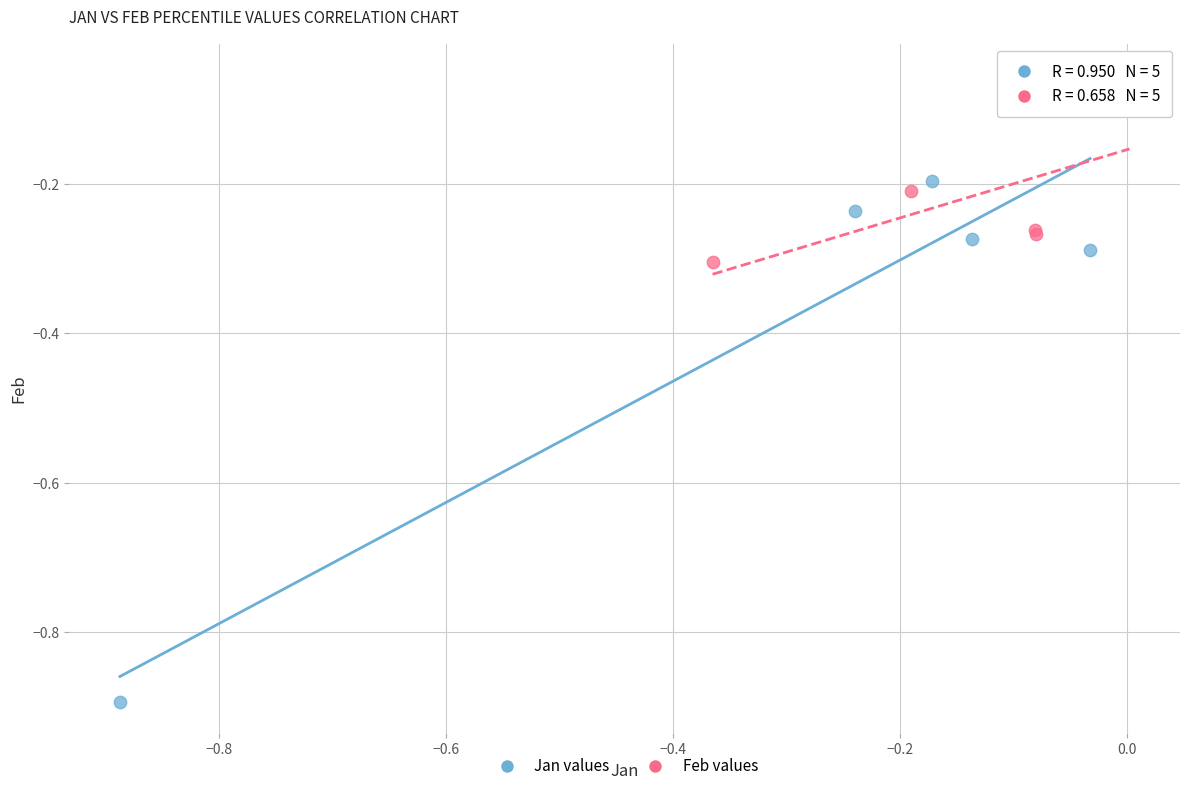

Which series contains the highest Y value?

Feb values